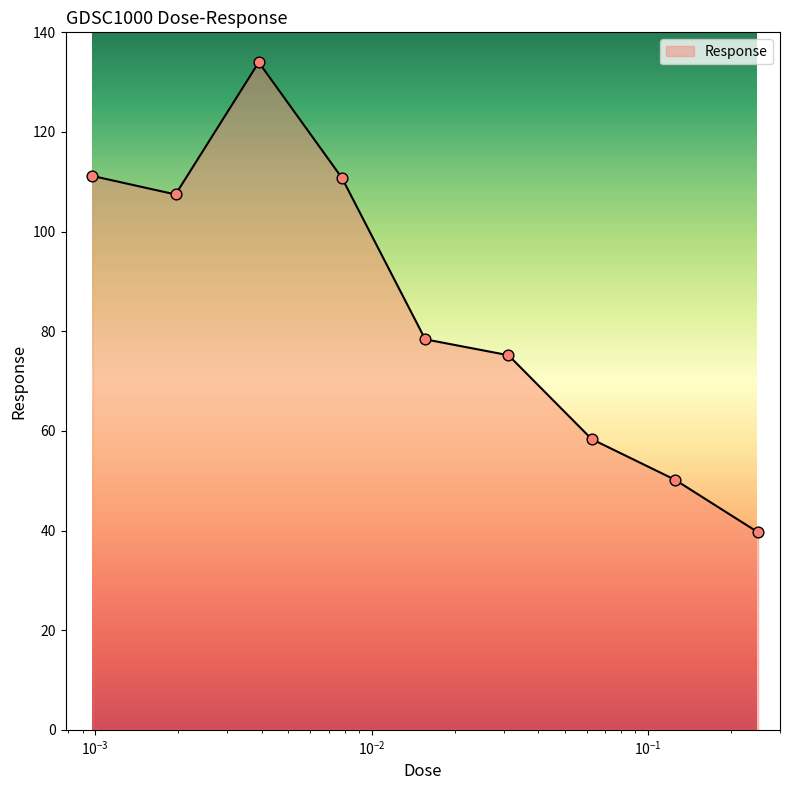

What is the difference between the maximum and minimum values?

94.4